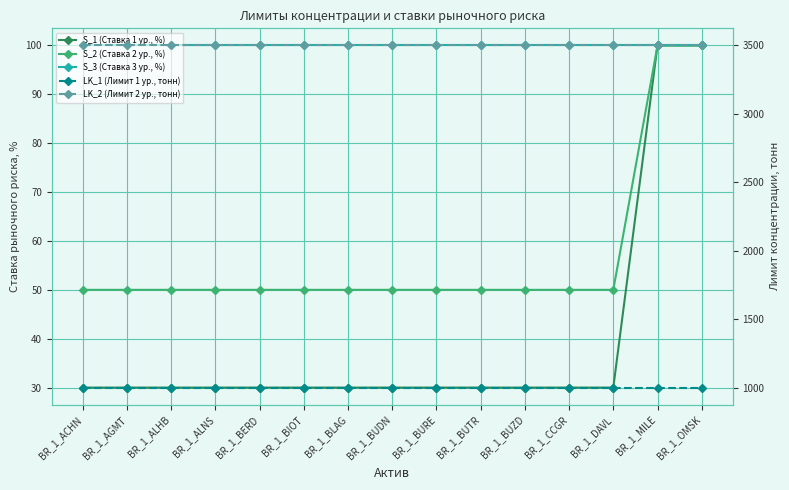

What is the spread (max minus min) of values at BR_1_ACHN?

3470